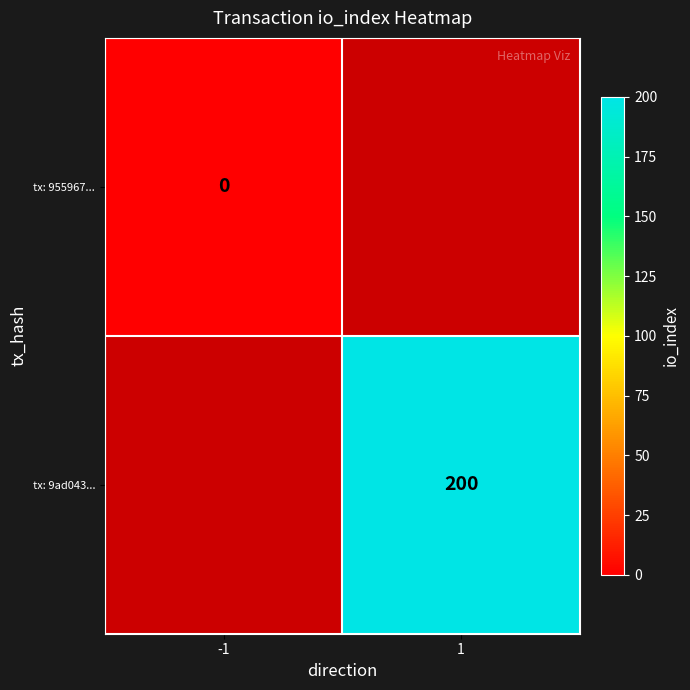

Which label corresponds to the largest value in the chart?

1